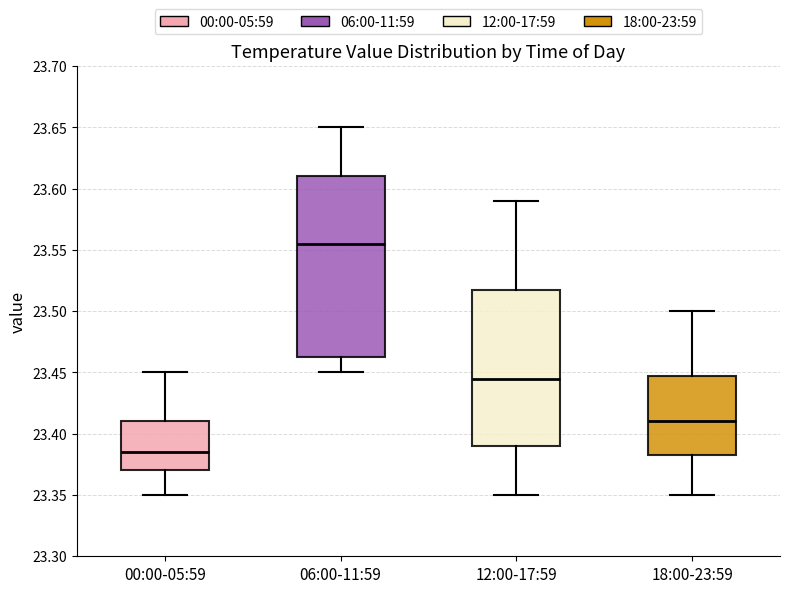

Reading left to right, transcribe this box plot: for each box, give where its median line is, the range the box spans, and where its two whiskers end, as read against the y-axis. The values are not printed on the chart, so give them approximately, as read against the axis.

00:00-05:59: median 23.385, box 23.370 to 23.410, whiskers 23.350 to 23.450
06:00-11:59: median 23.555, box 23.465 to 23.610, whiskers 23.450 to 23.650
12:00-17:59: median 23.445, box 23.390 to 23.520, whiskers 23.350 to 23.590
18:00-23:59: median 23.410, box 23.385 to 23.450, whiskers 23.350 to 23.500